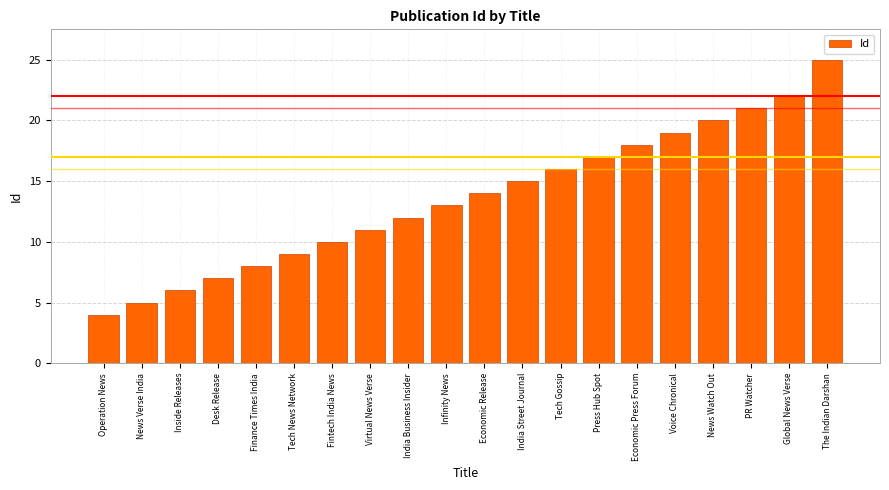

The chart shows a value of 3 at Tech News Network. True or false?

False